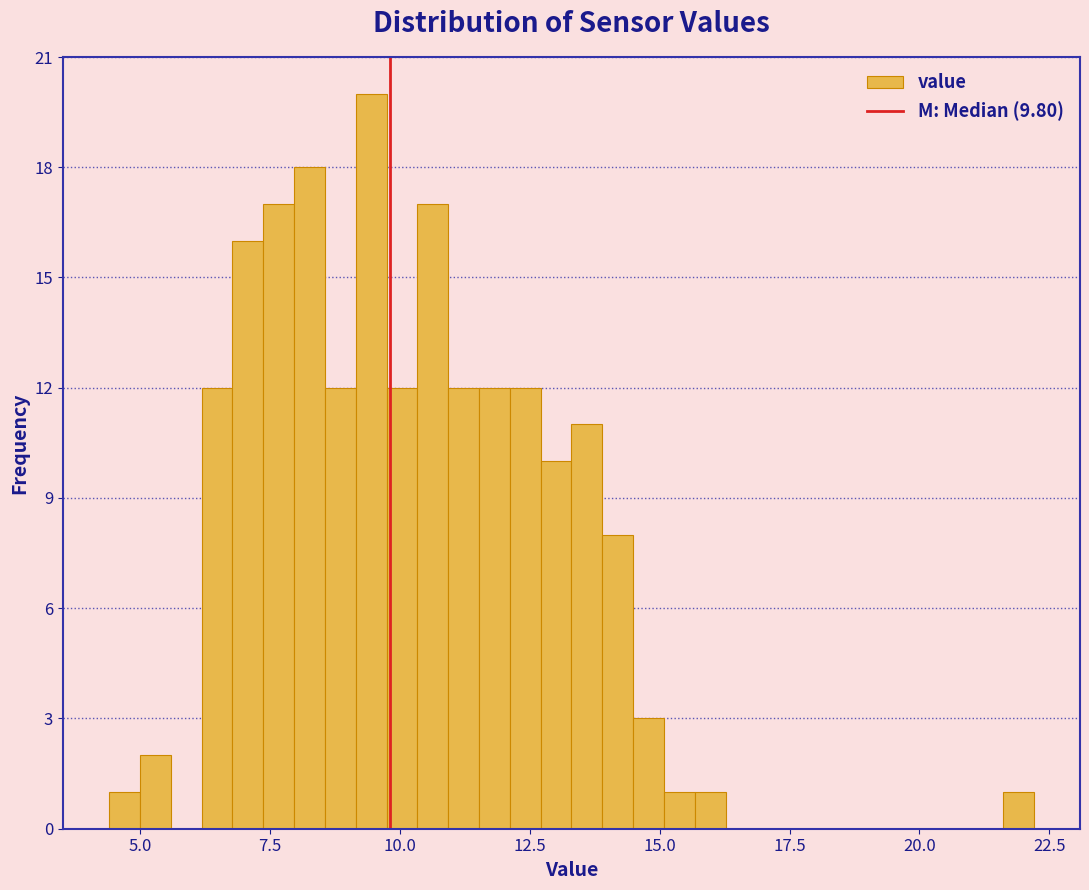

Read against the x-axis, roughly where is the centre of the tallest bar?

9.5